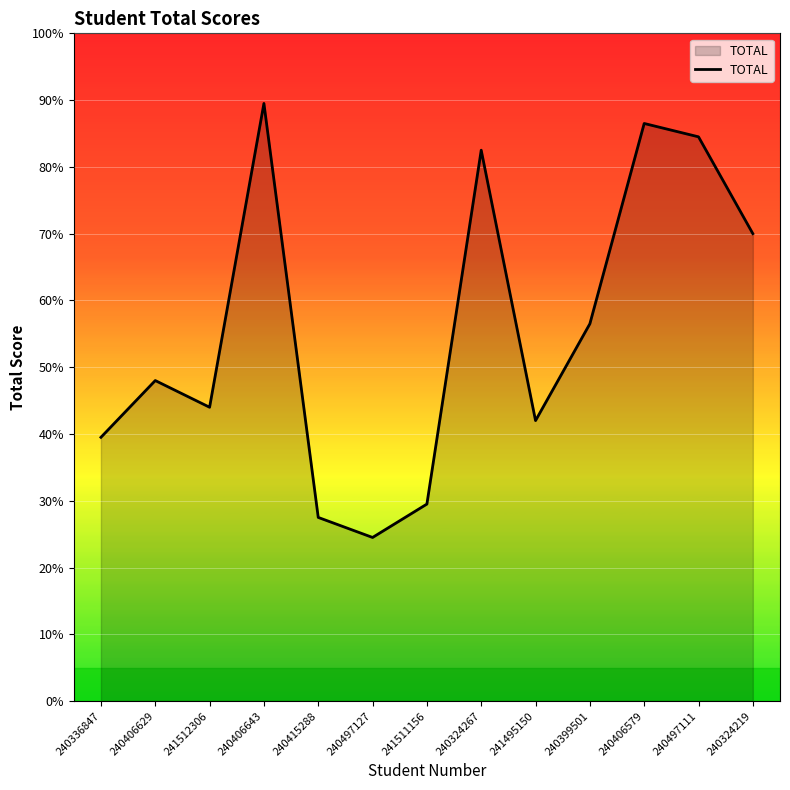

What is the maximum value shown in the chart?

89.5